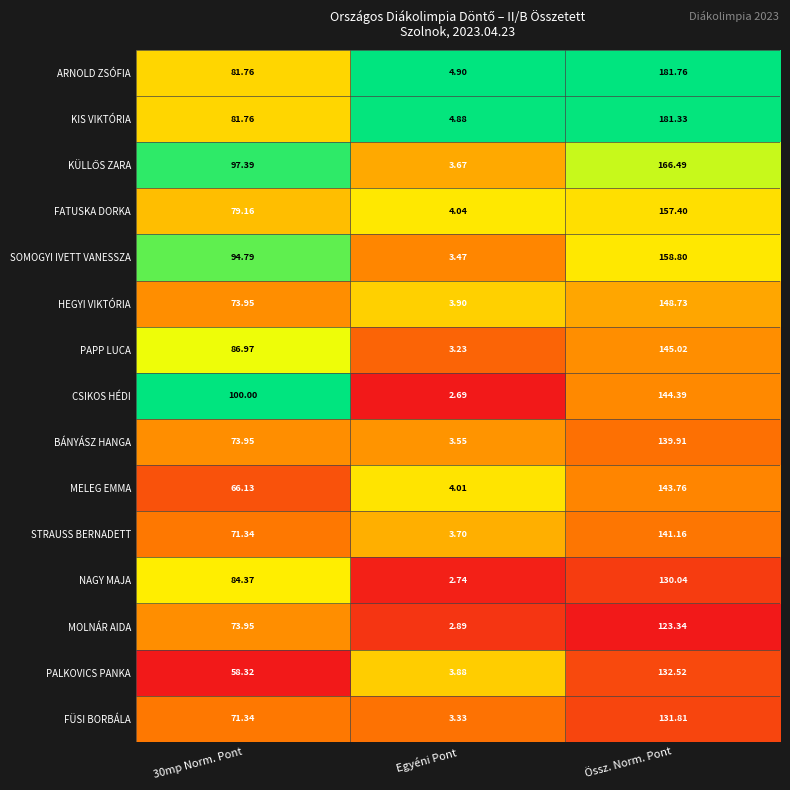

What is the total value across all series at Össz. Norm. Pont?

2226.5